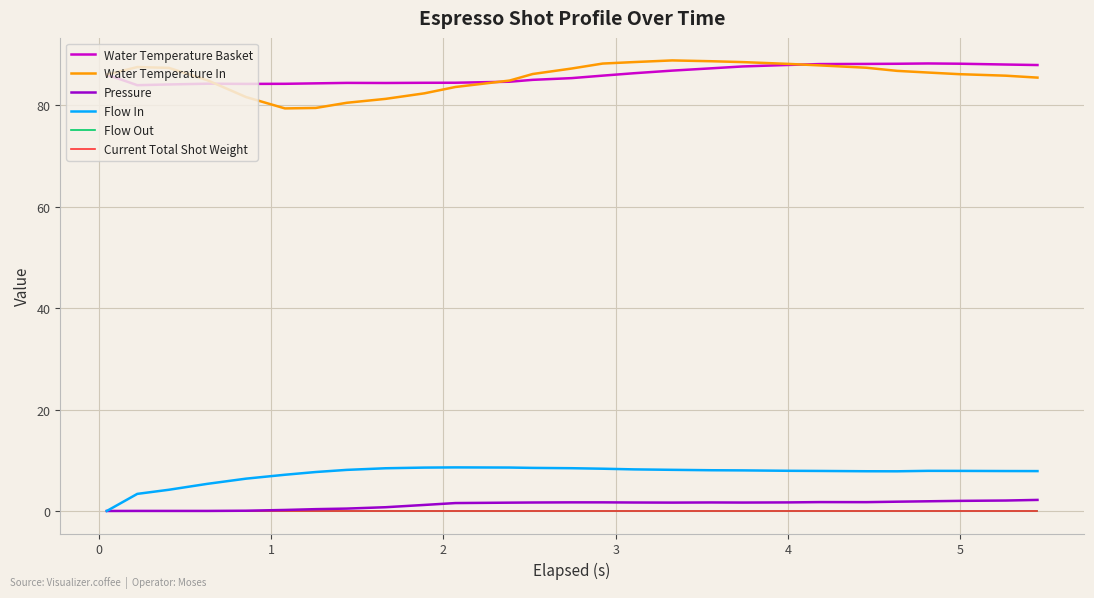

Does the chart display data point markers on the line(s)?

No